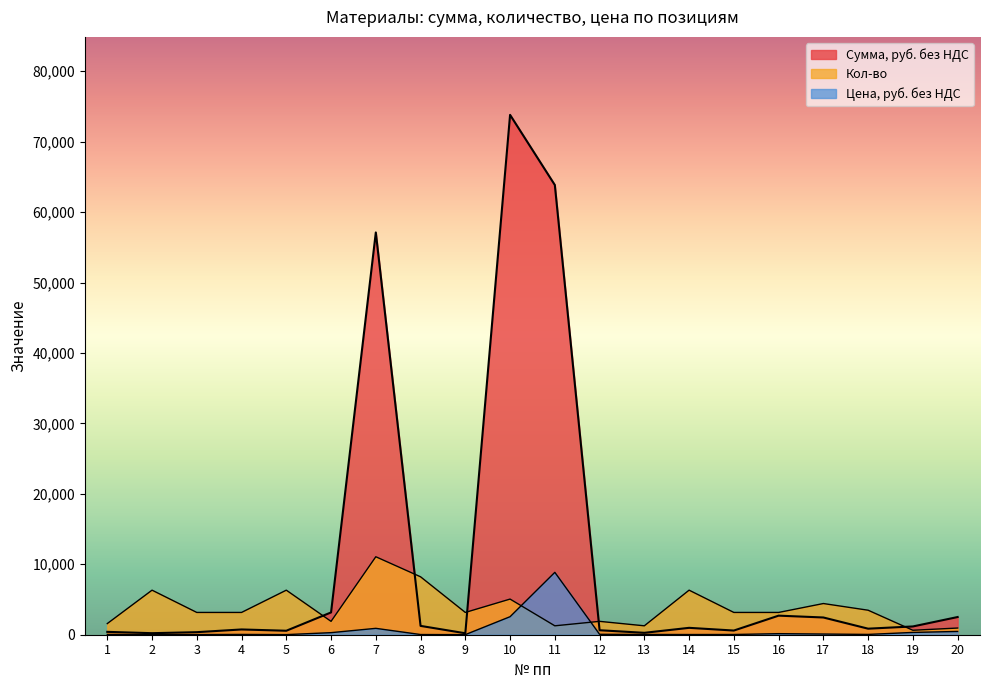

What are all the series names shown in the legend?

Сумма, руб. без НДС, Кол-во, Цена, руб. без НДС